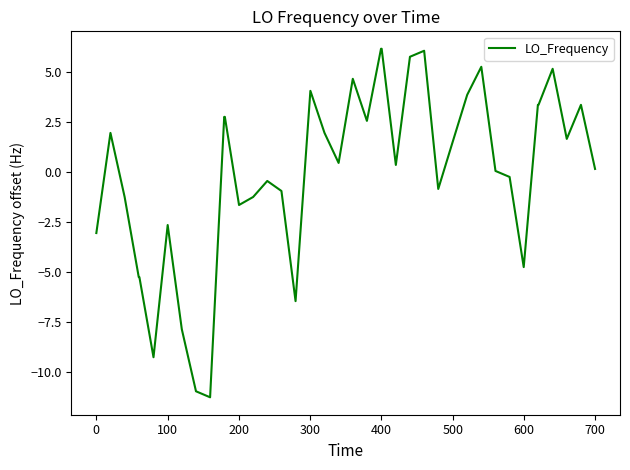

What is the minimum value shown in the chart?

-11.2